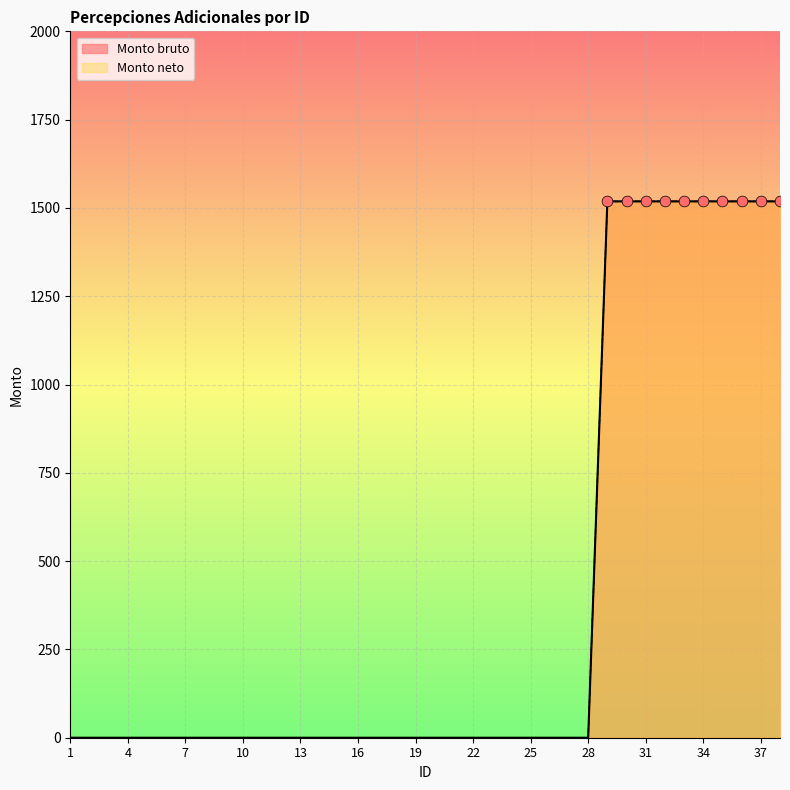

What are all the series names shown in the legend?

Monto bruto, Monto neto